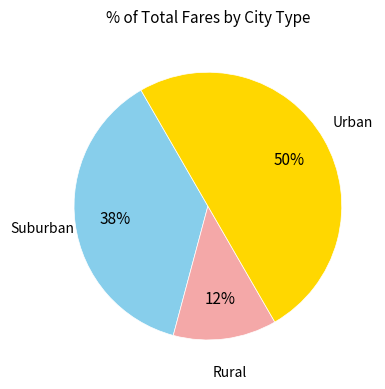

To the nearest percent, what is the average slice percentage?

33%